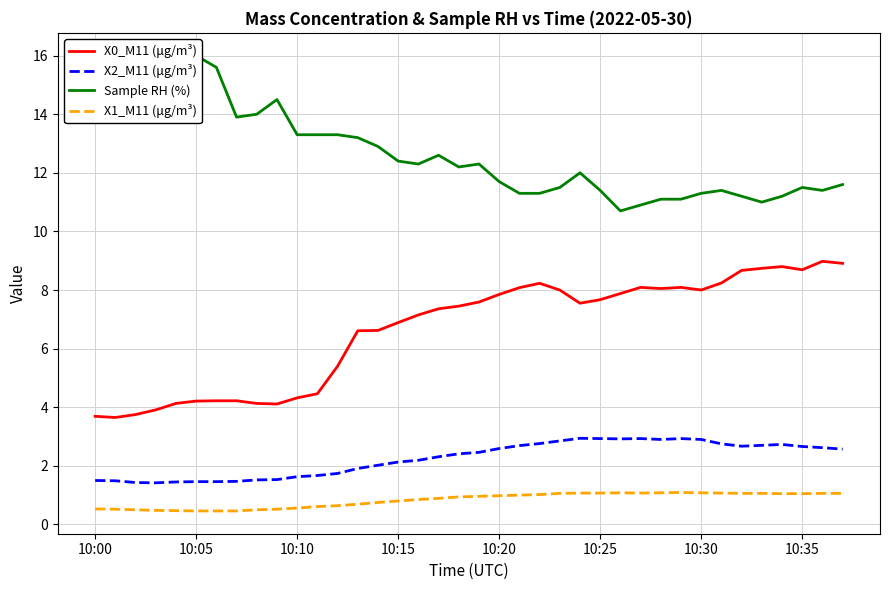

What is the label of the 16th point from the right?

22